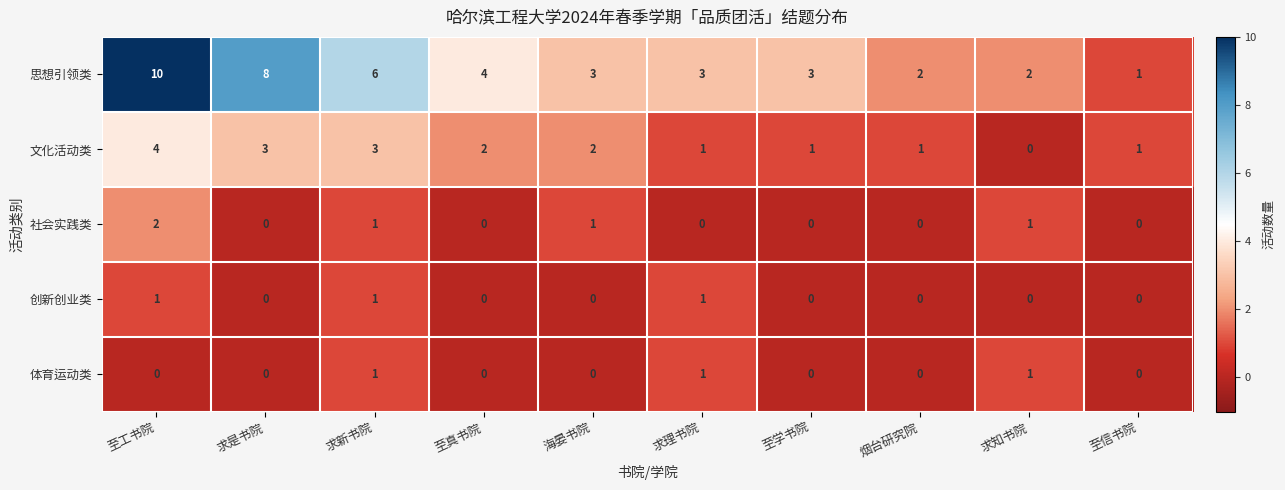

At which category is the sum across all series the highest?

至工书院